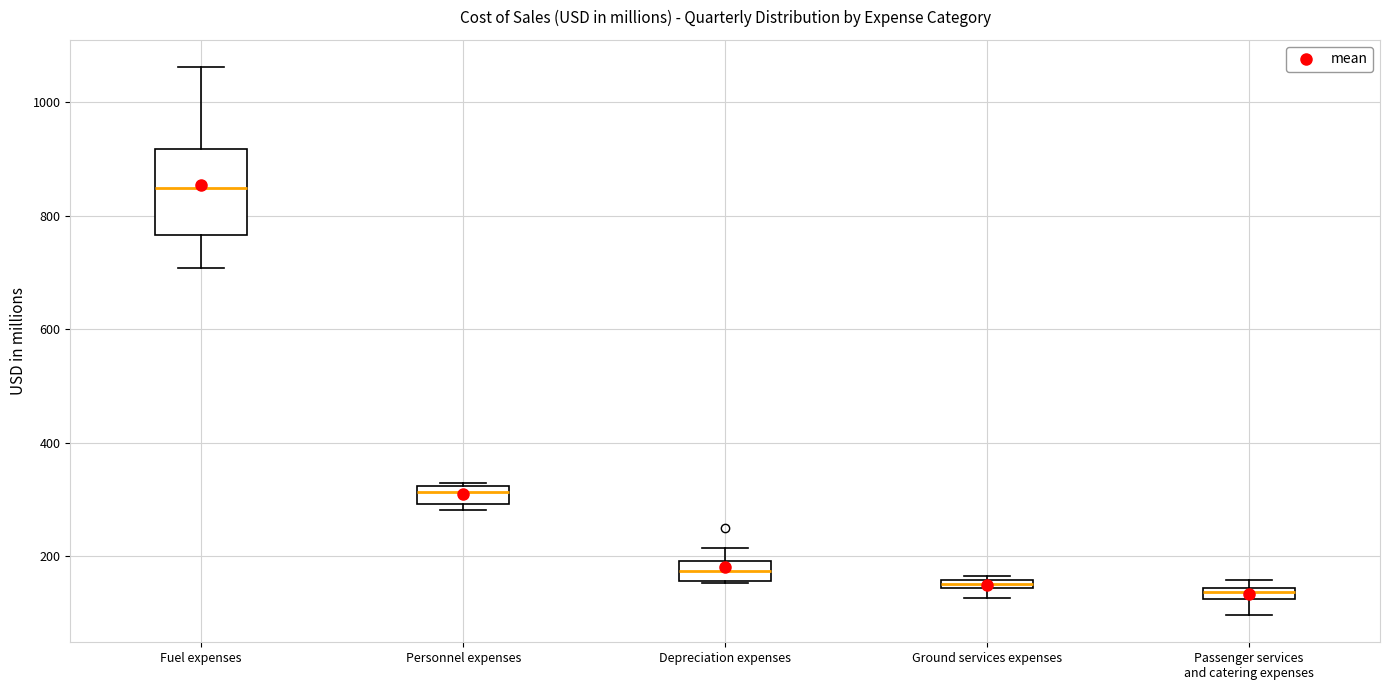

Where is the upper edge of the box for Personnel expenses on the y-axis? The values are not printed on the chart, so give them approximately, as read against the axis.

320